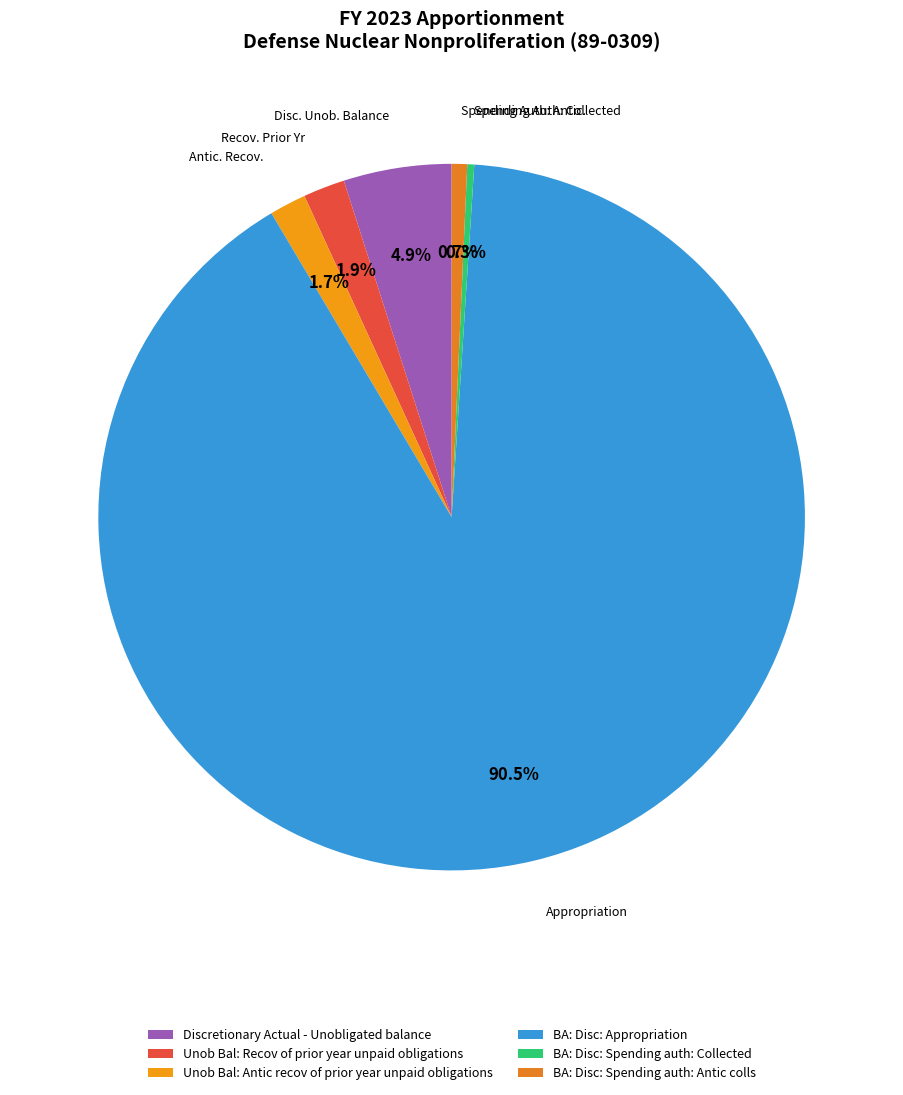

True or false: Unob Bal: Antic recov of prior year unpaid obligations accounts for 17% of the total.

False